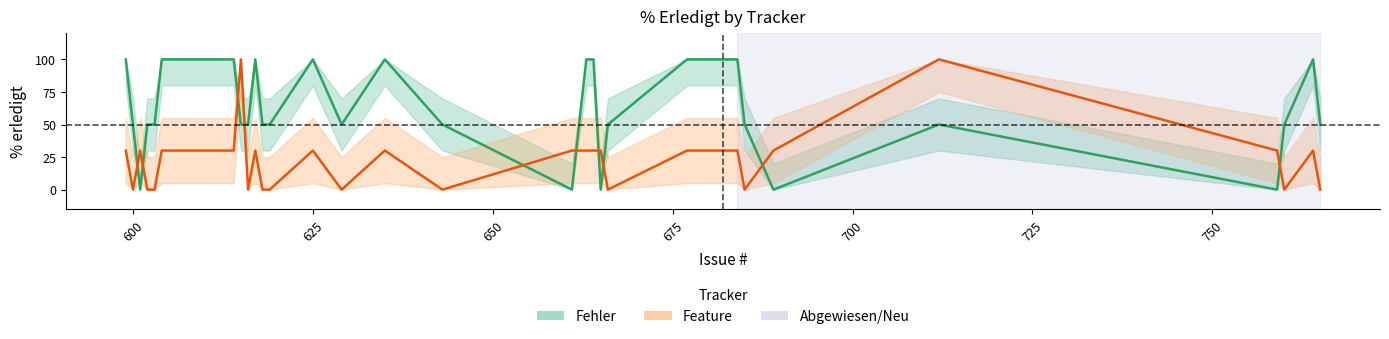

At how many categories does at least one series exceed 40?

28